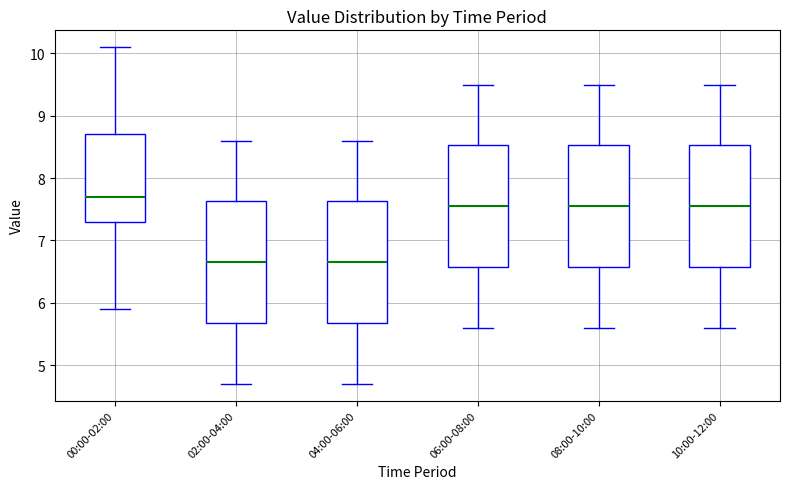

Reading left to right, transcribe this box plot: for each box, give where its median line is, the range the box spans, and where its two whiskers end, as read against the y-axis. The values are not printed on the chart, so give them approximately, as read against the axis.

00:00-02:00: median 7.7, box 7.3 to 8.7, whiskers 5.9 to 10.1
02:00-04:00: median 6.7, box 5.7 to 7.6, whiskers 4.7 to 8.6
04:00-06:00: median 6.7, box 5.7 to 7.6, whiskers 4.7 to 8.6
06:00-08:00: median 7.6, box 6.6 to 8.5, whiskers 5.6 to 9.5
08:00-10:00: median 7.6, box 6.6 to 8.5, whiskers 5.6 to 9.5
10:00-12:00: median 7.6, box 6.6 to 8.5, whiskers 5.6 to 9.5